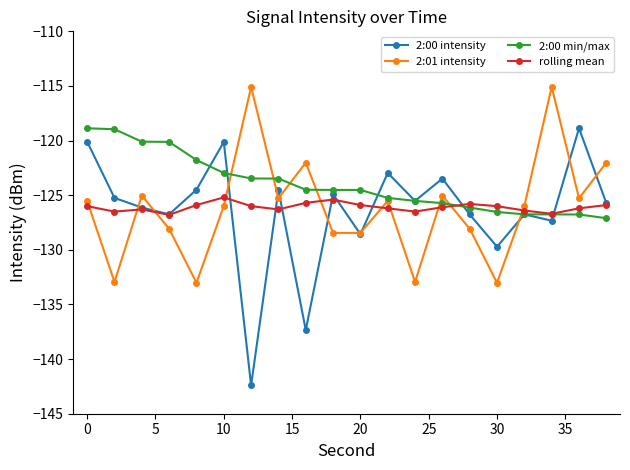

What are all the series names shown in the legend?

2:00 intensity, 2:01 intensity, 2:00 min/max, rolling mean